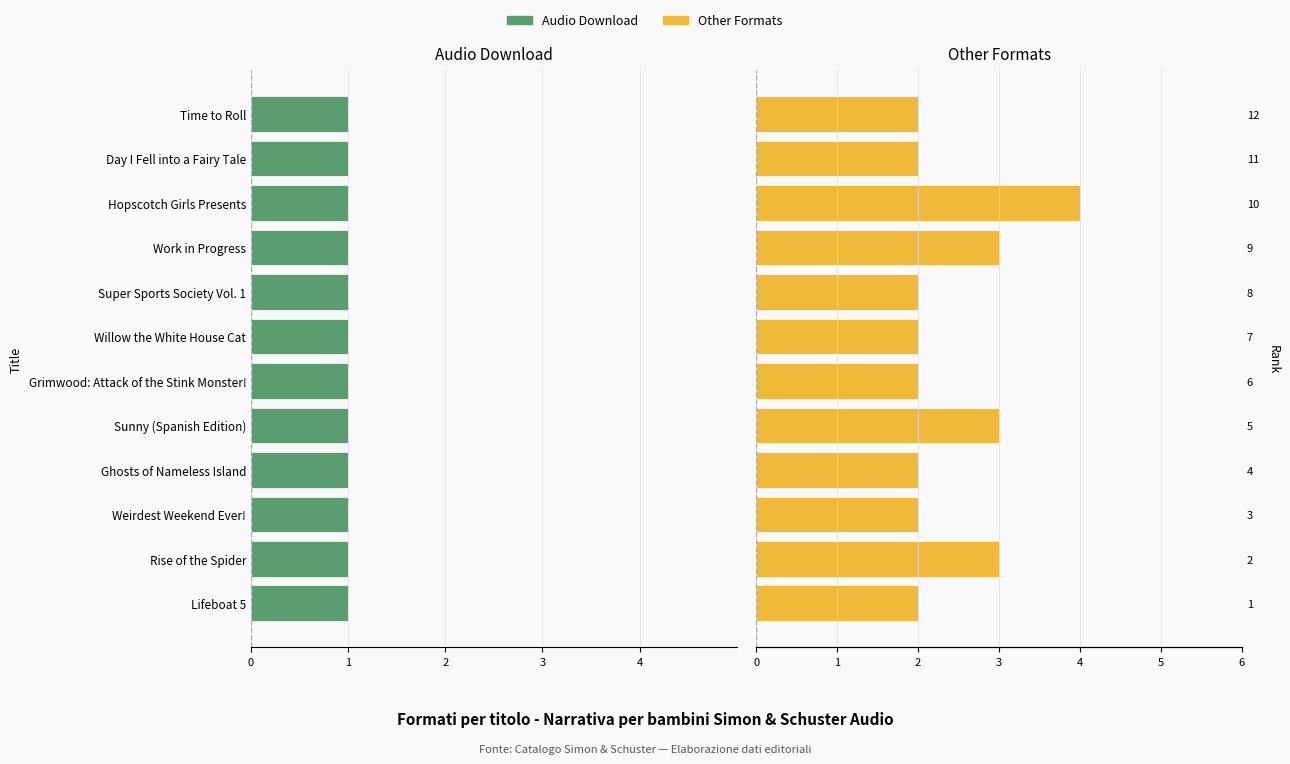

How many groups of bars are there?

12